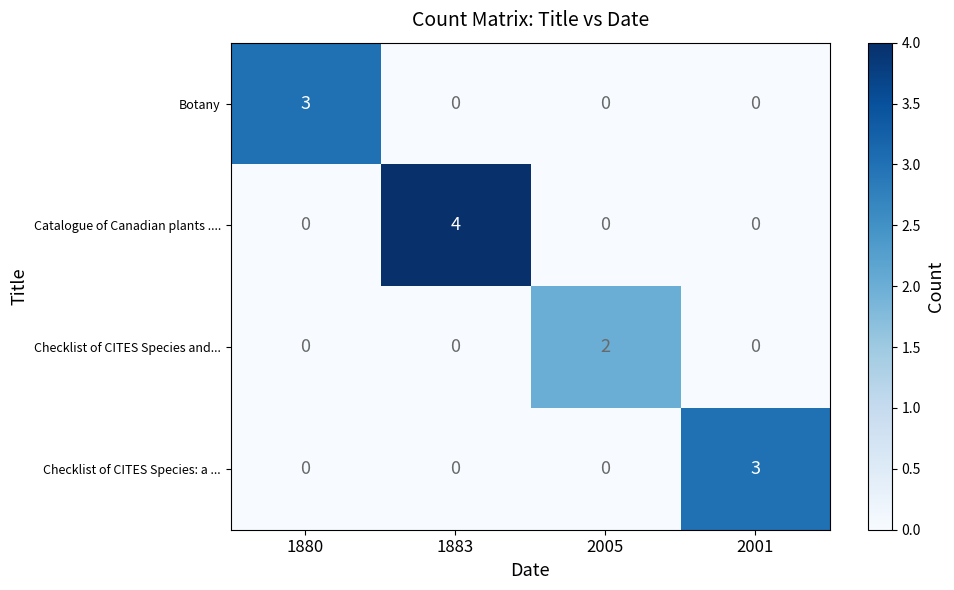

How many values in Checklist of CITES Species: a ... are above zero?

1